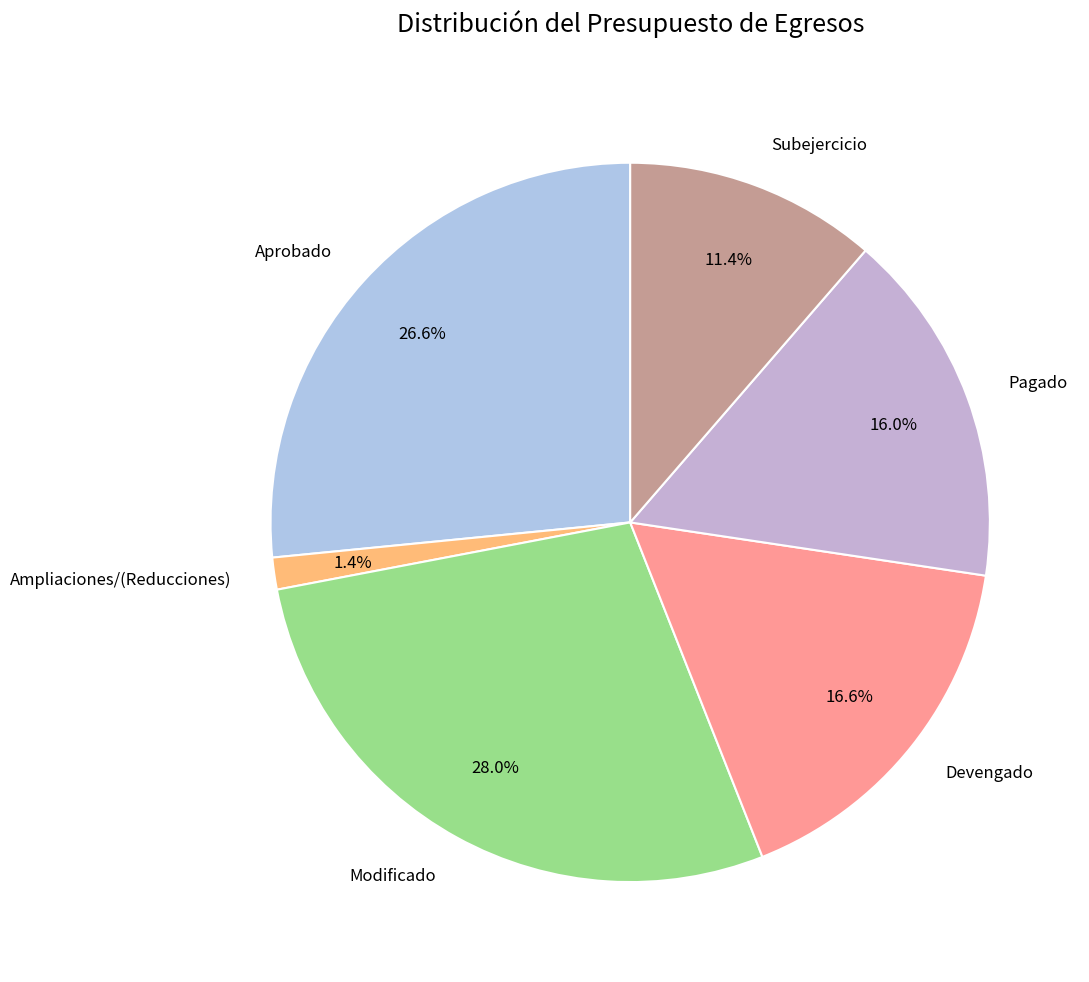

Is it true that Ampliaciones/(Reducciones) is 1% of the pie?

True